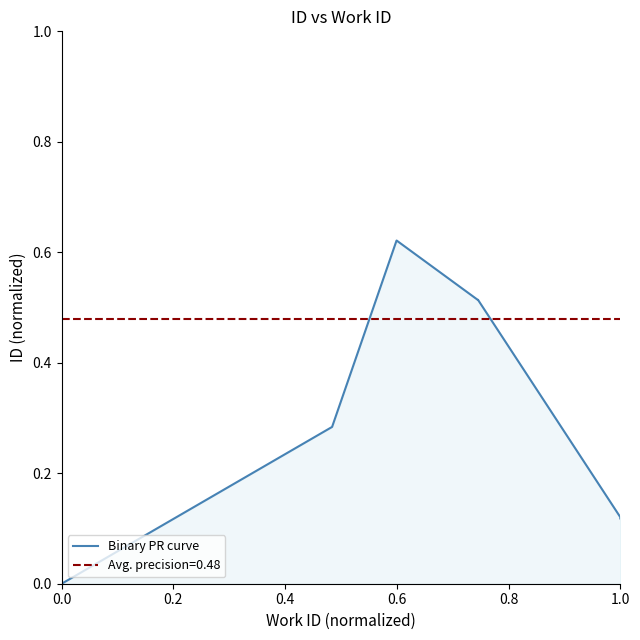

The chart shows a value of 0.1 at 1.0. True or false?

False